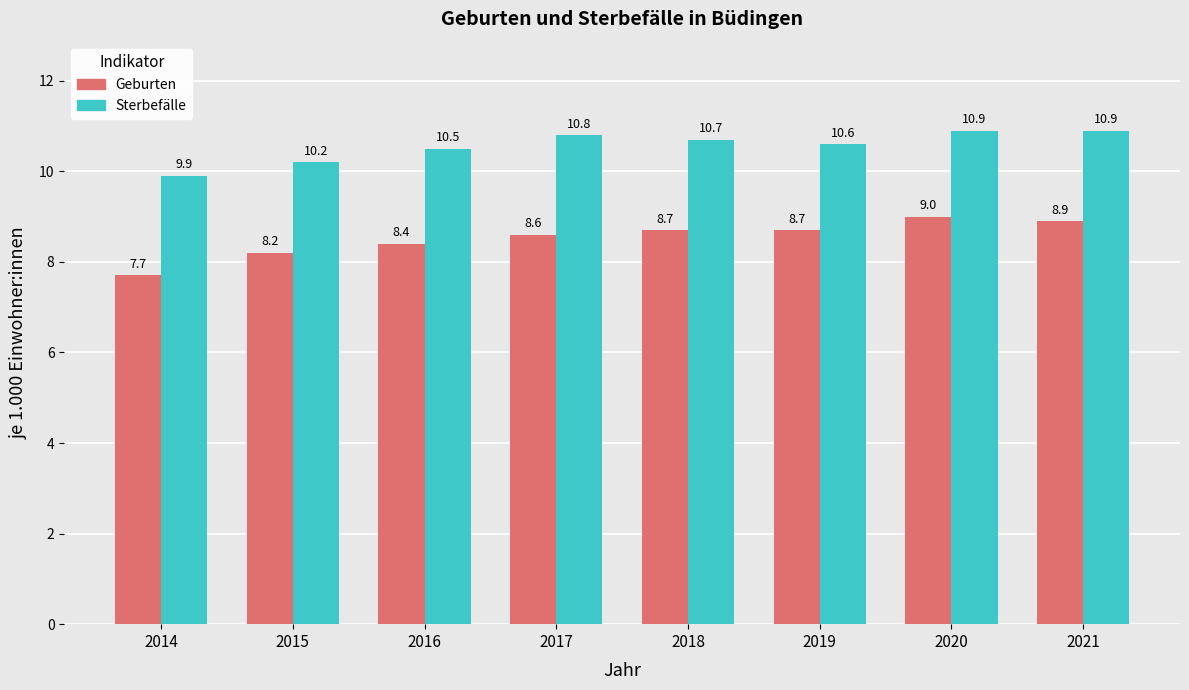

At which category is the sum across all series the highest?

2020